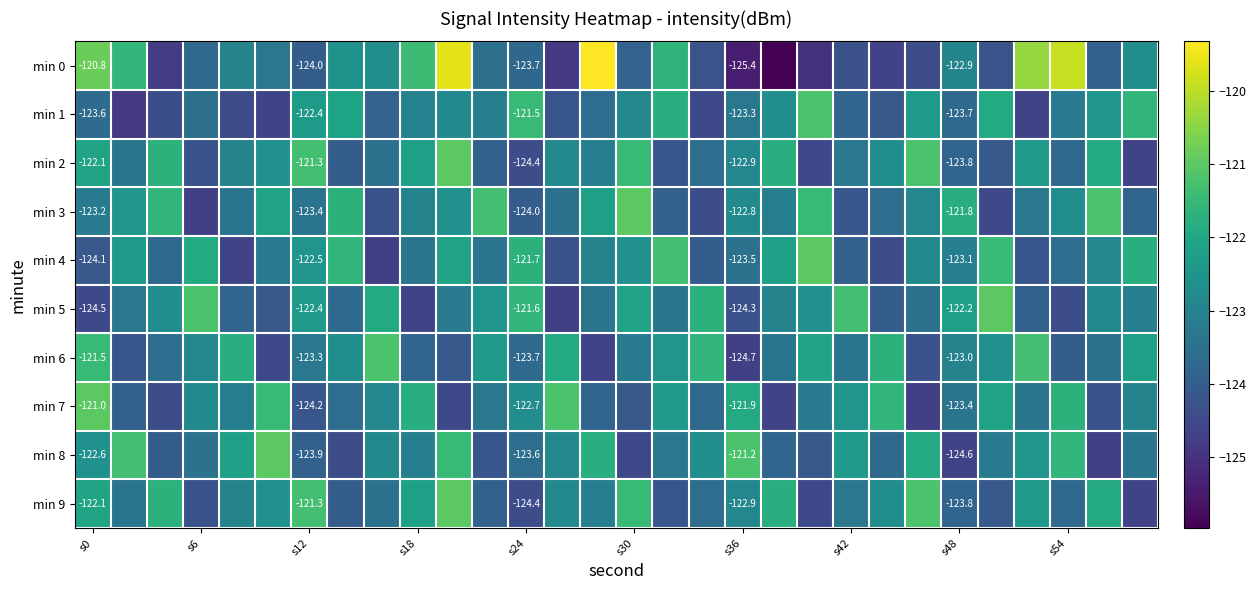

True or false: min 7 has a value of -212.0 at s48.

False